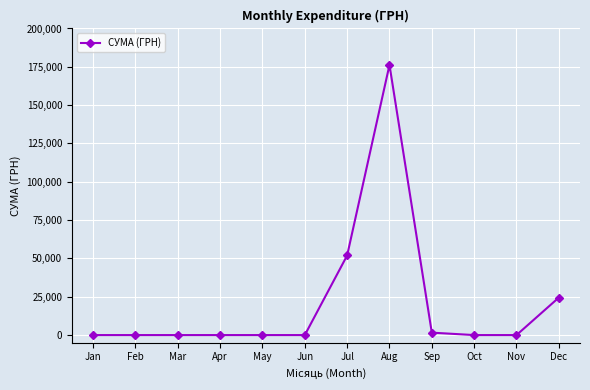

True or false: the data shows 88378.3 at Nov.

False